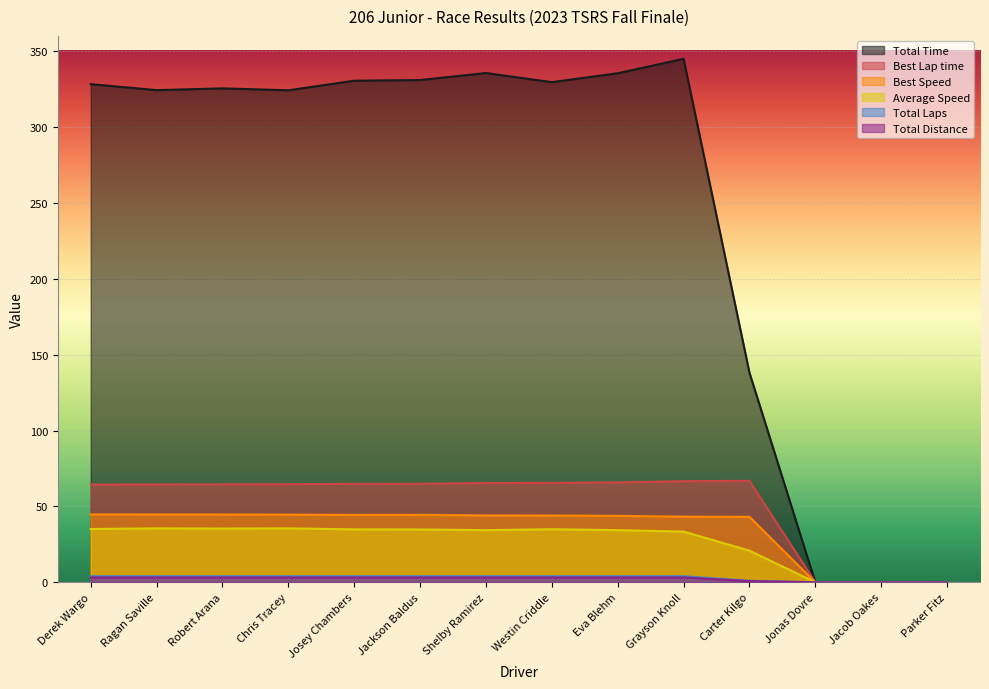

Which series has the widest spread of values?

Total Time